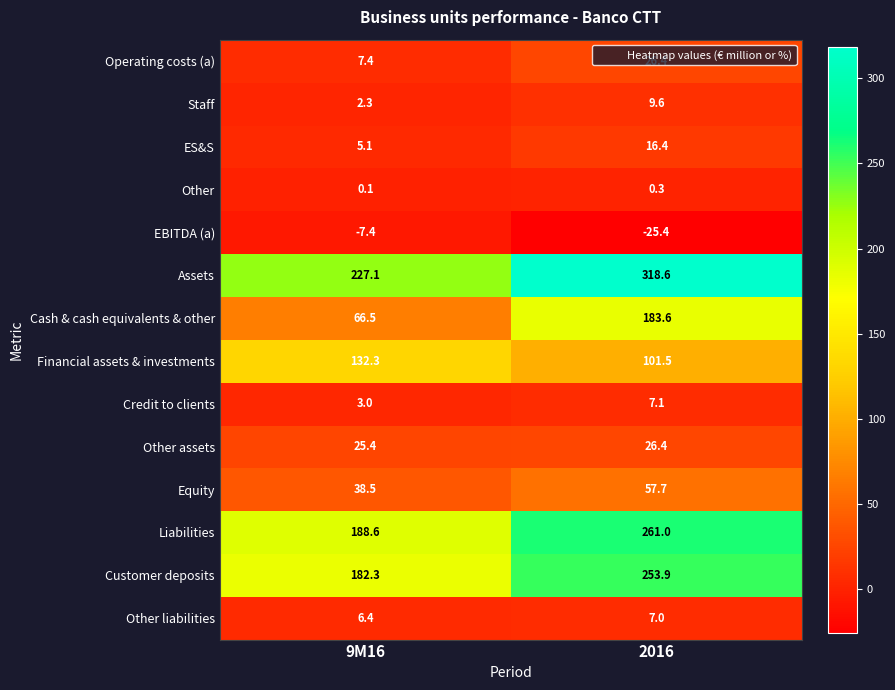

Where is Financial assets & investments nearest to the value 116?

2016